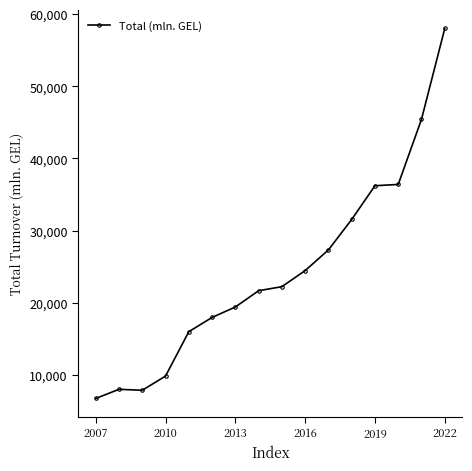

What is the greatest value displayed?

58015.7